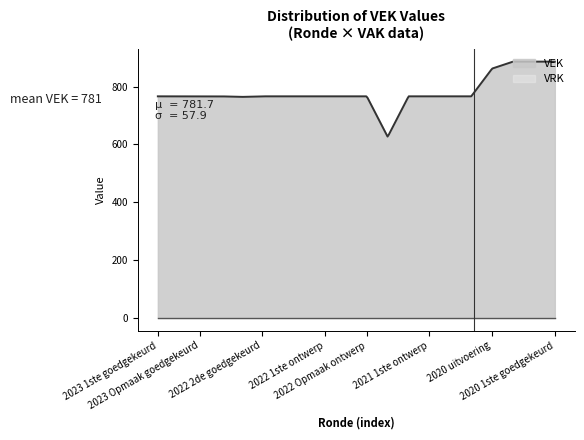

True or false: VRK has a value of 0 at 2022 Opmaak goedgekeurd.

True